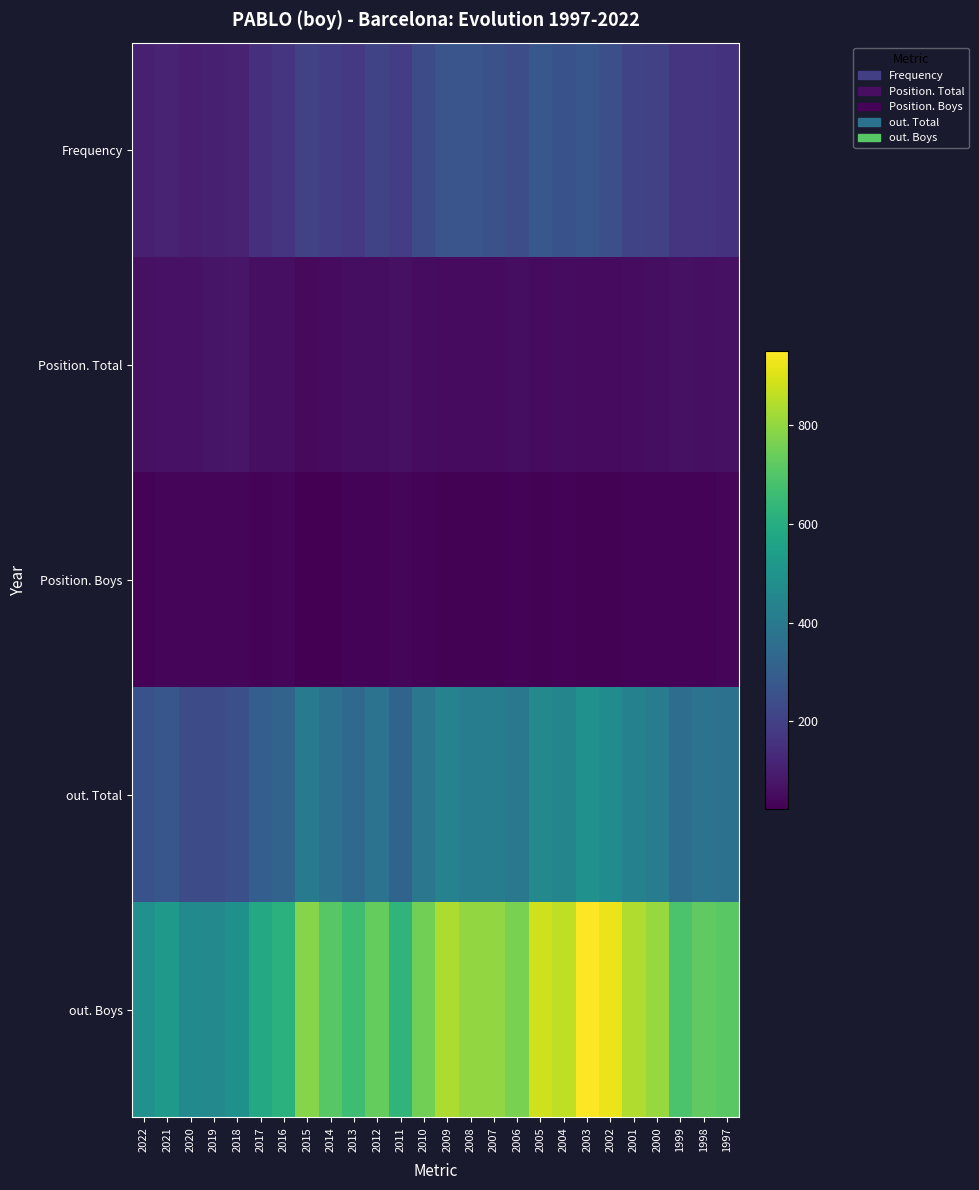

How many categories are shown in the chart?

26